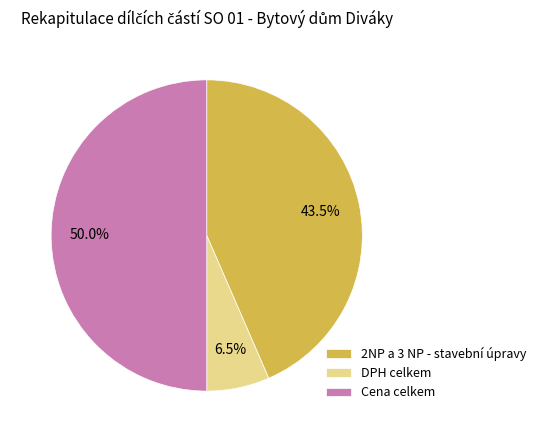

What is the smallest slice in the pie chart?

DPH celkem